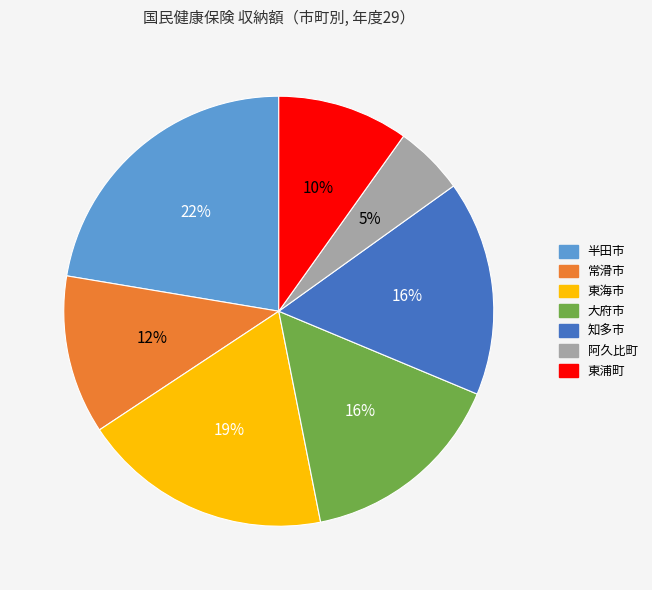

To the nearest percent, what is the difference between the 知多市 and 阿久比町 slice percentages?

11%